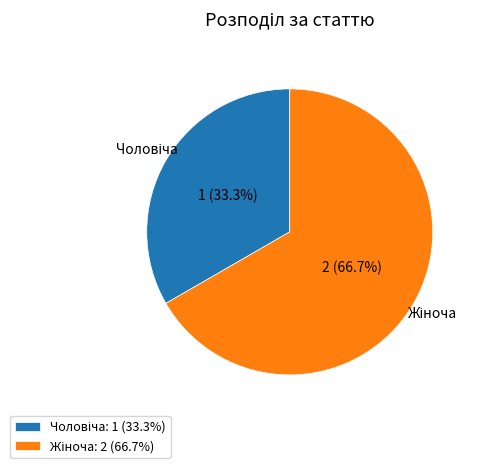

Does any single category account for the majority?

Yes